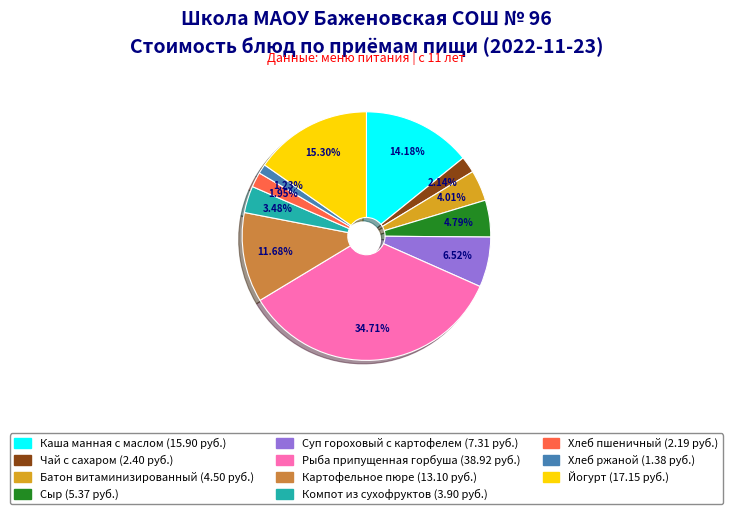

Does Чай с сахаром represent more than half of the total?

No